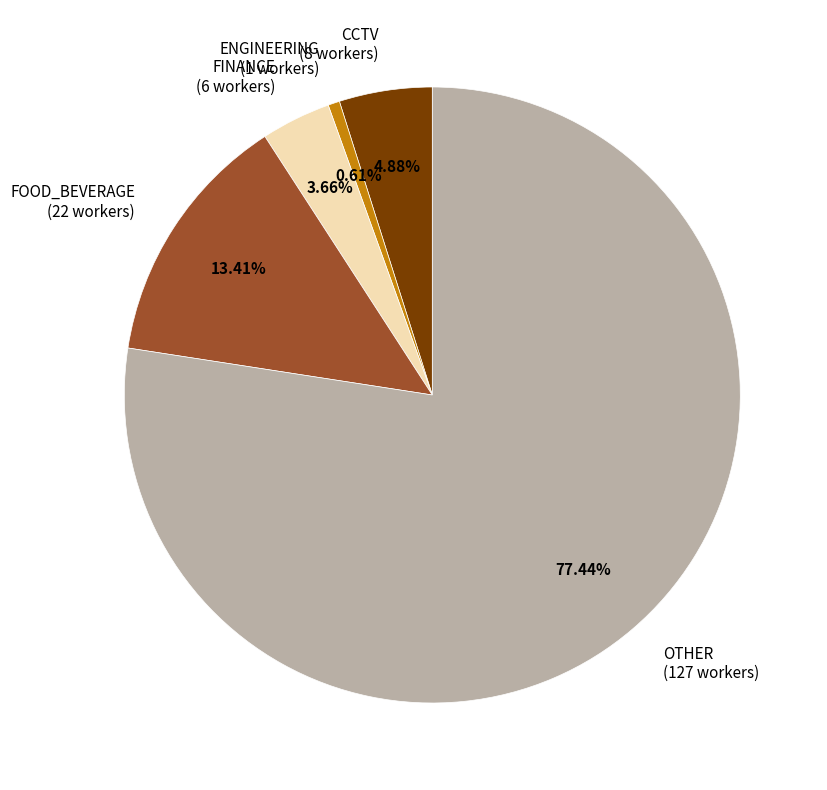

To the nearest percent, what is the combined percentage of FINANCE and OTHER?

81%